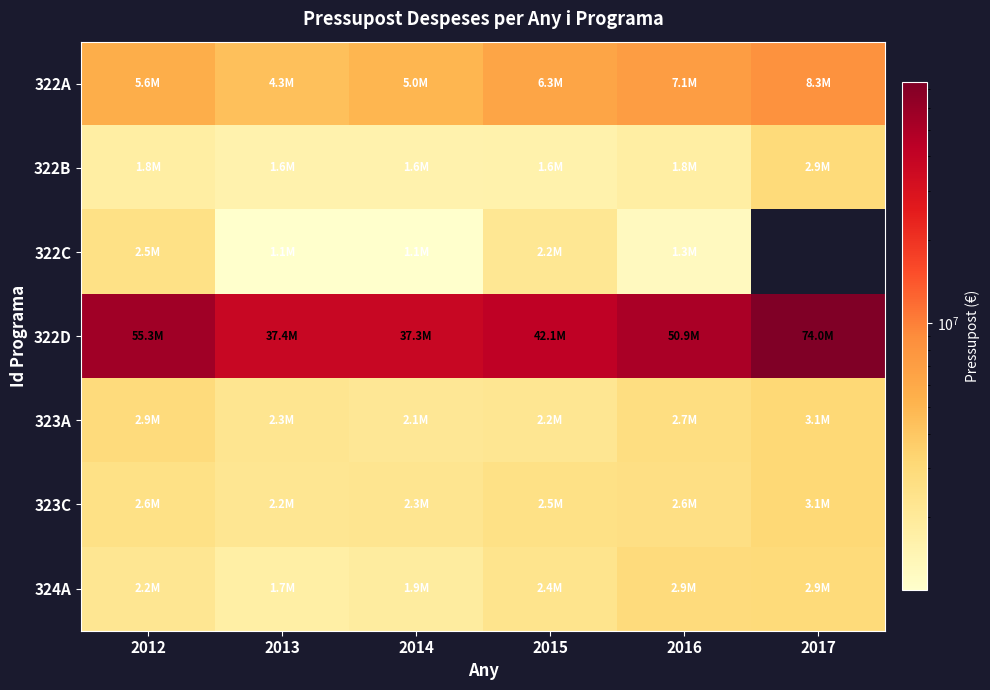

The value of 324A at 2012 is 678500.7. True or false?

False